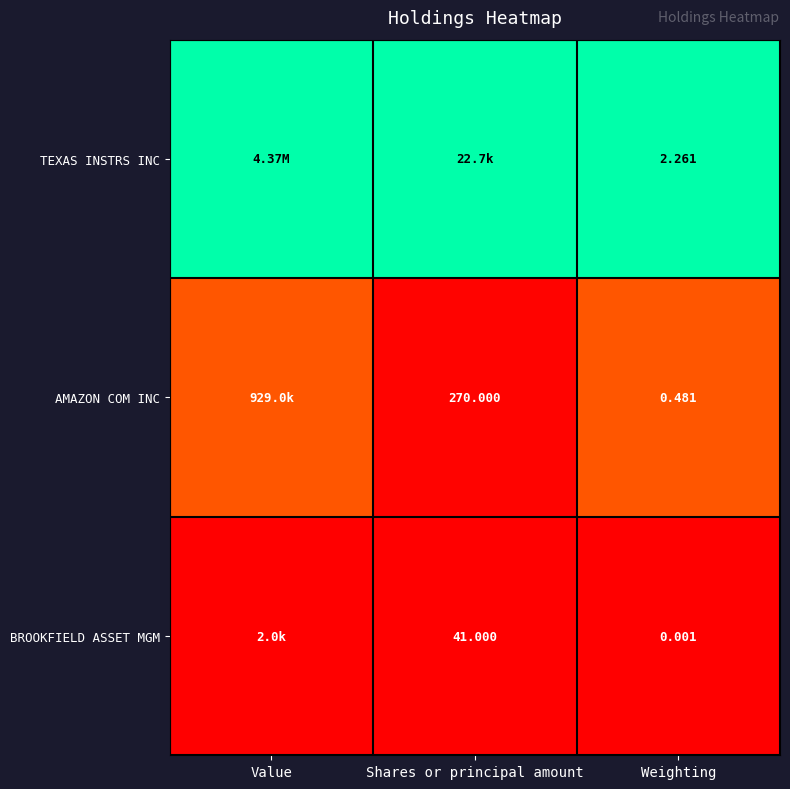

At Weighting, list the series in order from smallest to largest.

BROOKFIELD ASSET MGM, AMAZON COM INC, TEXAS INSTRS INC